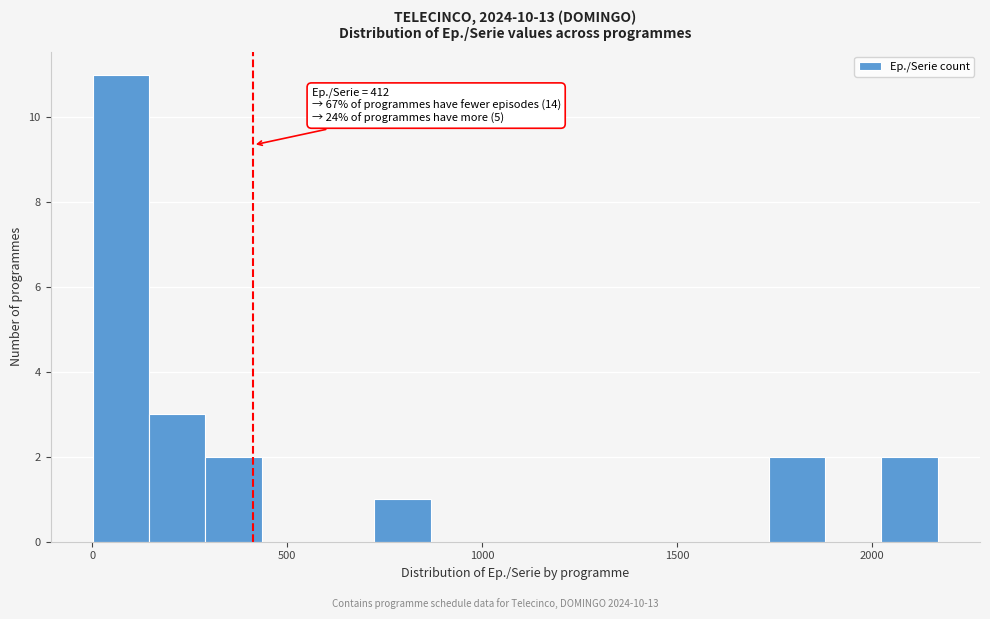

Around what value on the x-axis is the tallest bar? Give the approximate position of its centre, as read against the axis.

50